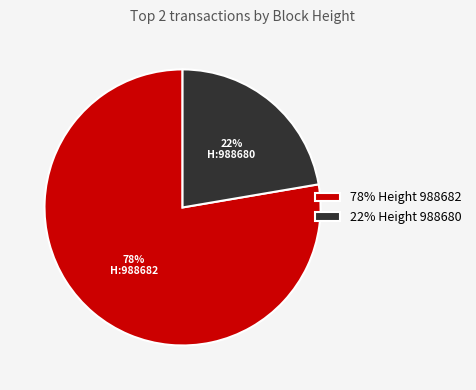

What percentage is the 22% Height 988680 slice, to the nearest percent?

22%